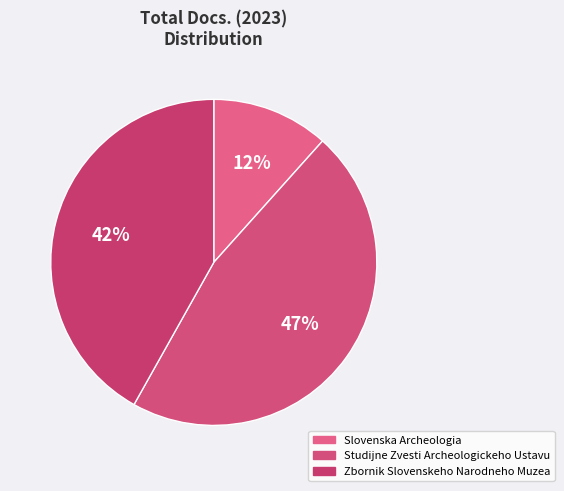

What is the ratio of the value at Zbornik Slovenskeho Narodneho Muzea to the value at Slovenska Archeologia?

3.6